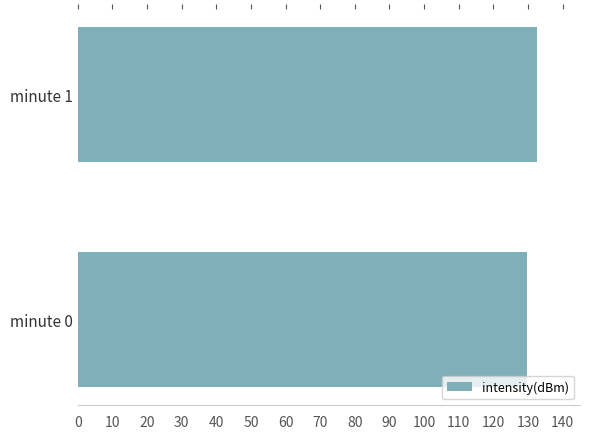

The value at minute 0 is 129.7. True or false?

True